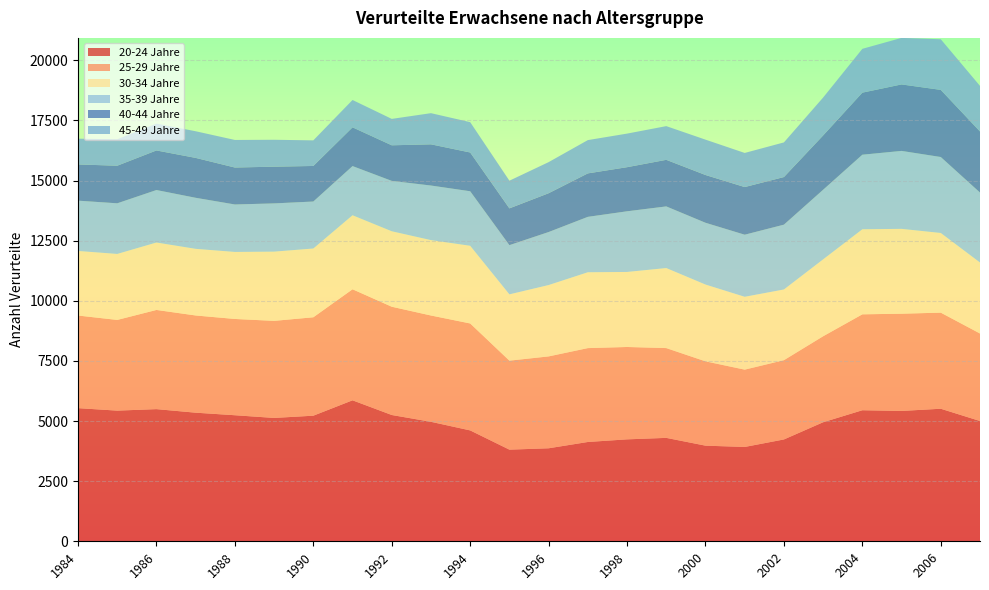

Reading right to left, transcribe all the data shown in this chart.

20-24 Jahre: 2007=5001	2006=5511	2005=5420	2004=5449	2003=4950	2002=4234	2001=3922	2000=3976	1999=4300	1998=4238	1997=4129	1996=3867	1995=3810	1994=4610	1993=4968	1992=5251	1991=5862	1990=5222	1989=5129	1988=5241	1987=5347	1986=5495	1985=5433	1984=5536
25-29 Jahre: 2007=3638	2006=3996	2005=4043	2004=3988	2003=3575	2002=3296	2001=3215	2000=3506	1999=3733	1998=3841	1997=3903	1996=3820	1995=3700	1994=4447	1993=4420	1992=4502	1991=4617	1990=4092	1989=4036	1988=4003	1987=4042	1986=4124	1985=3771	1984=3851
30-34 Jahre: 2007=2953	2006=3313	2005=3528	2004=3537	2003=3198	2002=2940	2001=3029	2000=3193	1999=3328	1998=3120	1997=3154	1996=2967	1995=2757	1994=3230	1993=3135	1992=3138	1991=3078	1990=2860	1989=2879	1988=2787	1987=2771	1986=2804	1985=2744	1984=2685
35-39 Jahre: 2007=2908	2006=3158	2005=3241	2004=3100	2003=2894	2002=2695	2001=2581	2000=2569	1999=2563	1998=2522	1997=2304	1996=2204	1995=2046	1994=2267	1993=2269	1992=2094	1991=2044	1990=1953	1989=2005	1988=1973	1987=2122	1986=2182	1985=2105	1984=2091
40-44 Jahre: 2007=2540	2006=2791	2005=2764	2004=2580	2003=2258	2002=1980	2001=1982	2000=1986	1999=1937	1998=1834	1997=1807	1996=1614	1995=1530	1994=1612	1993=1713	1992=1480	1991=1611	1990=1479	1989=1527	1988=1537	1987=1659	1986=1646	1985=1563	1984=1506
45-49 Jahre: 2007=1895	2006=2105	2005=1935	2004=1822	2003=1576	2002=1440	2001=1418	2000=1470	1999=1401	1998=1396	1997=1384	1996=1293	1995=1150	1994=1261	1993=1296	1992=1098	1991=1137	1990=1064	1989=1119	1988=1146	1987=1108	1986=1116	1985=1100	1984=1071